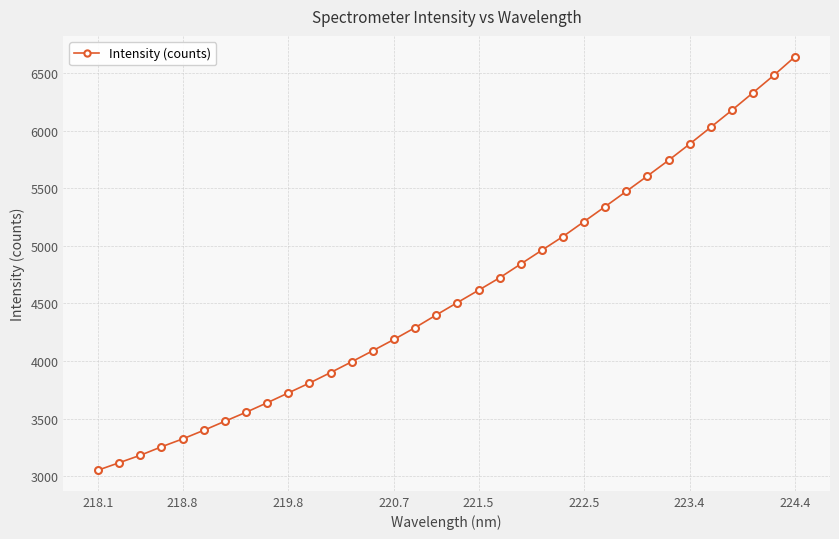

What is the difference between the maximum and minimum values?

3590.5